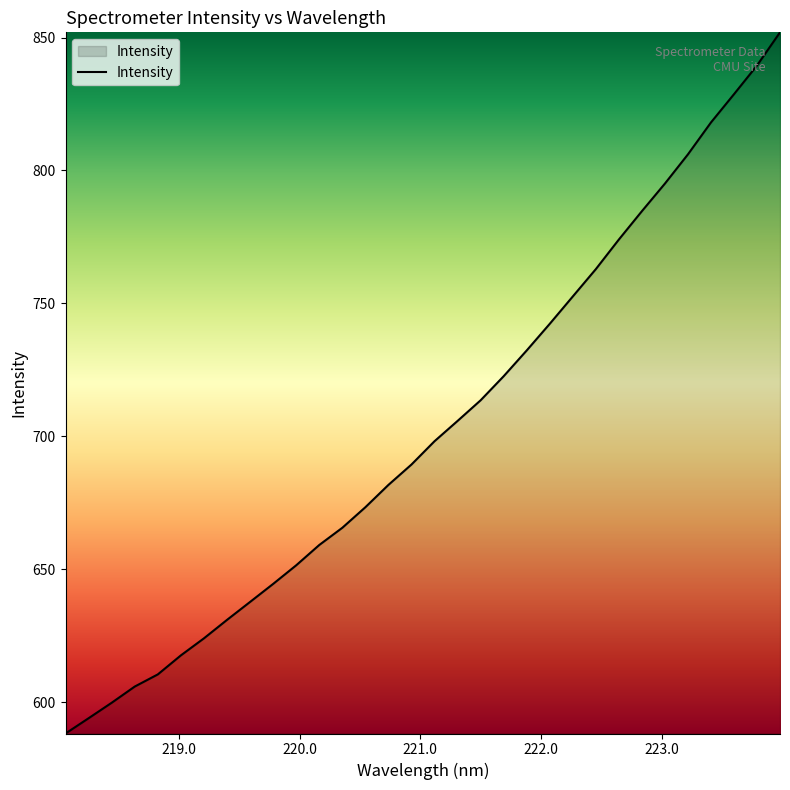

What is the greatest value displayed?

852.0